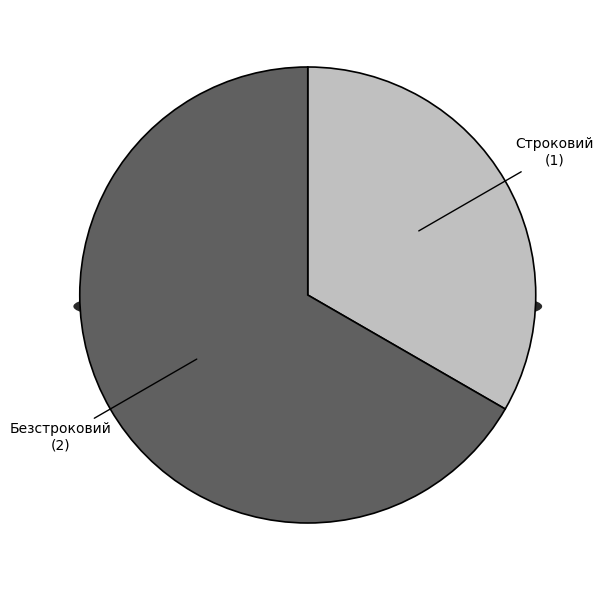

To the nearest percent, what is the combined percentage of Строковий and Безстроковий?

100%